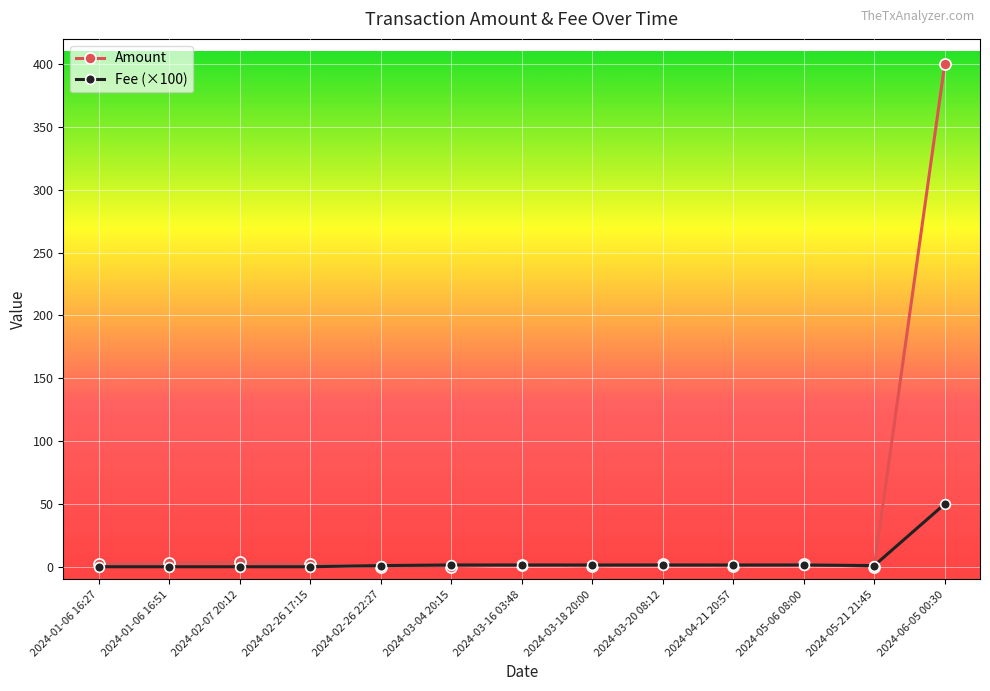

What value does the Amount series have at 2024-03-20 08:12?

1.9